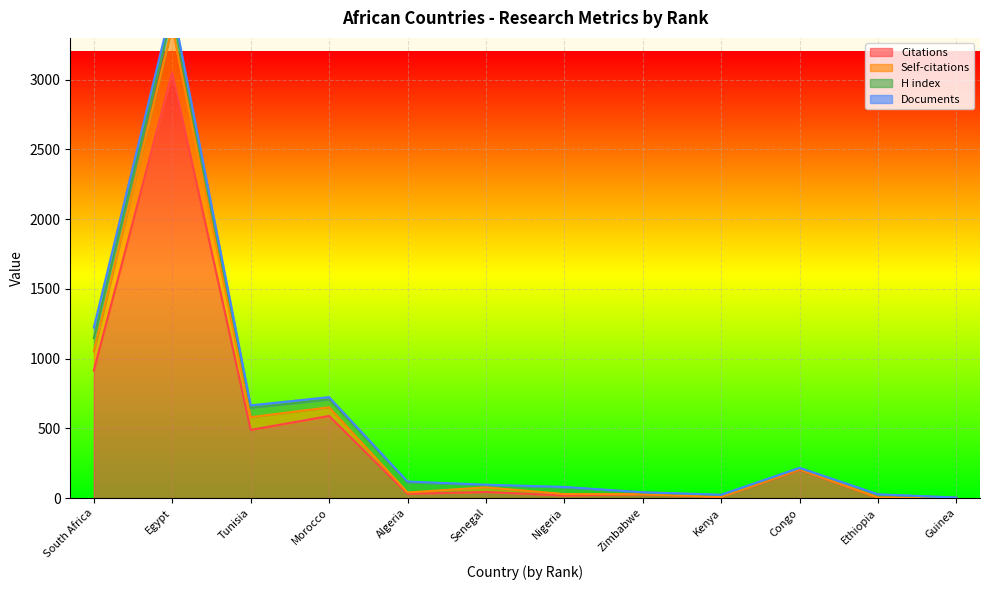

True or false: Self-citations and Citations intersect in this chart.

False